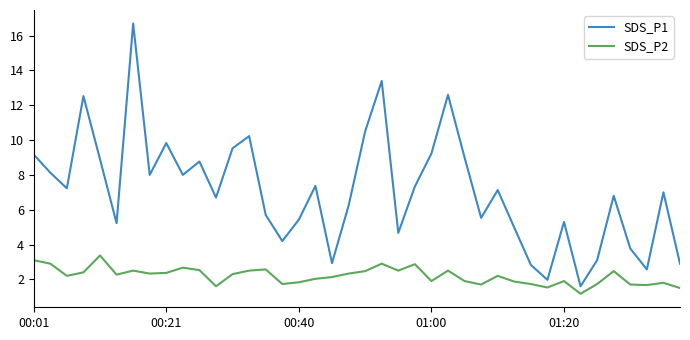

Which series has the largest total across all categories?

SDS_P1